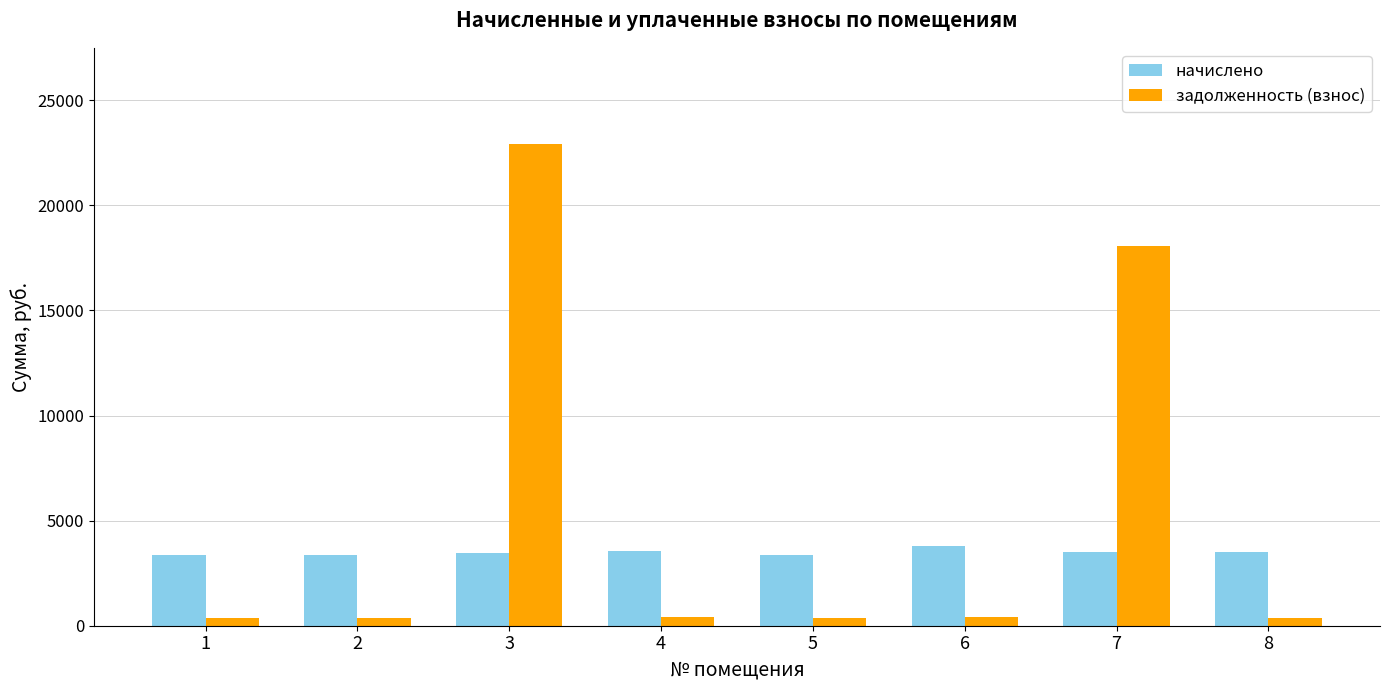

What is the average value of the начислено series?

3495.1